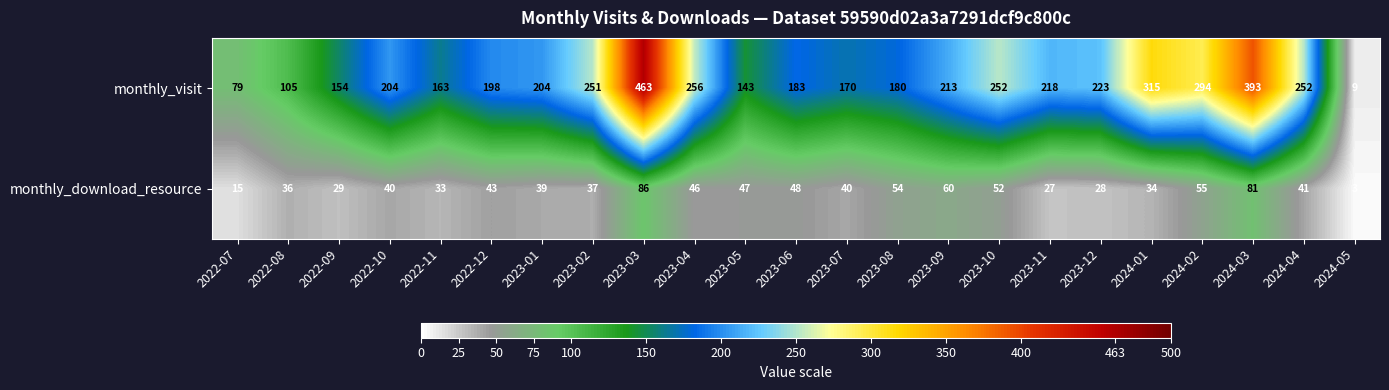

What is the total value across all series at 2022-08?

141